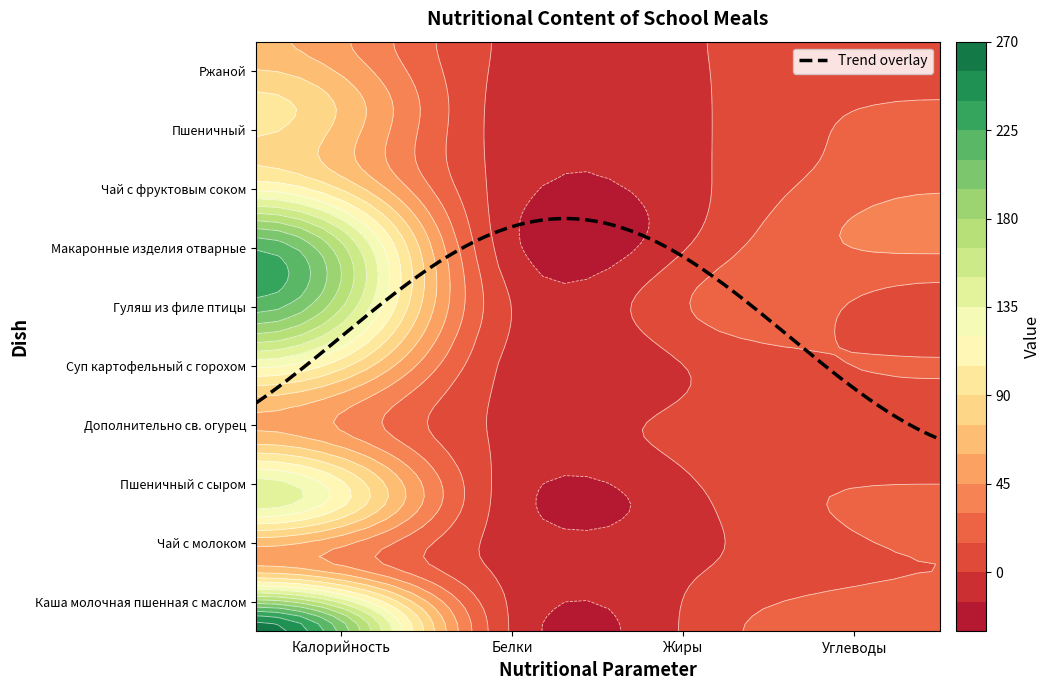

What is the total value across all series at Белки?

47.8